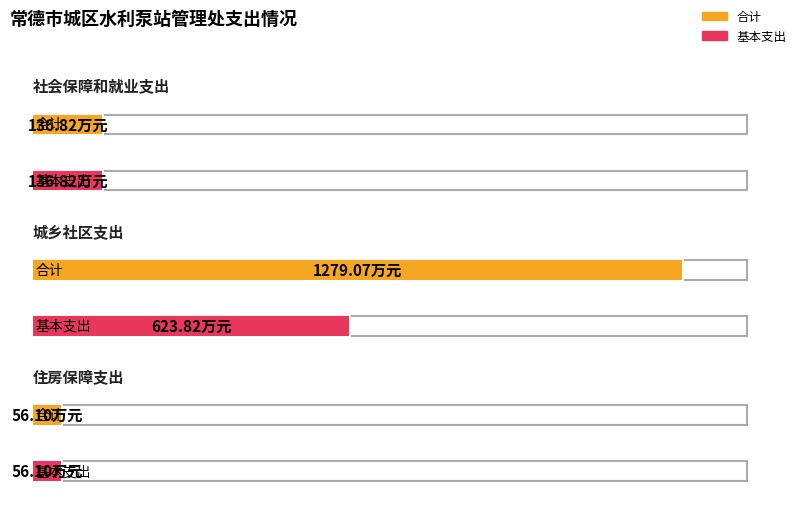

Between 城乡社区支出 and 社会保障和就业支出, which is larger?

城乡社区支出